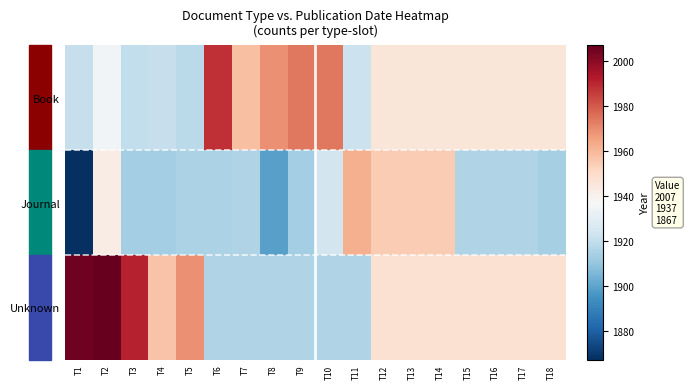

Which label corresponds to the largest value in the chart?

T2